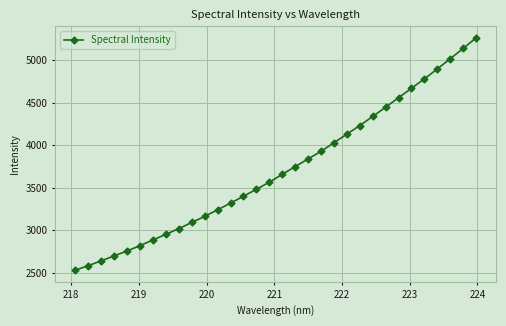

What is the value of the 23rd point from the left?

4231.0